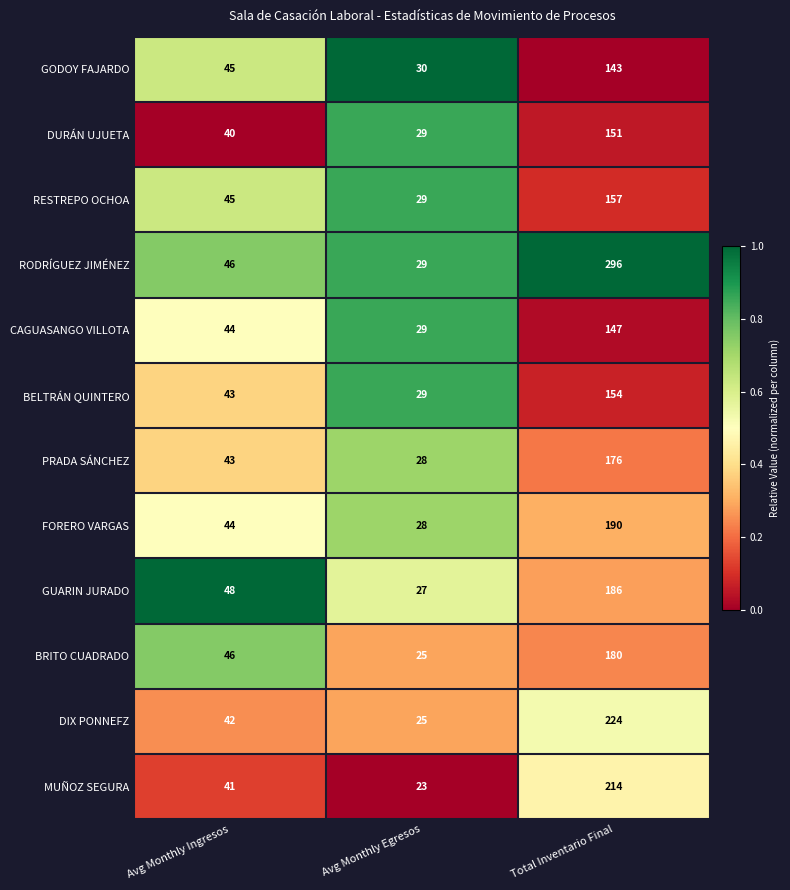

Which series has the largest total across all categories?

RODRÍGUEZ JIMÉNEZ